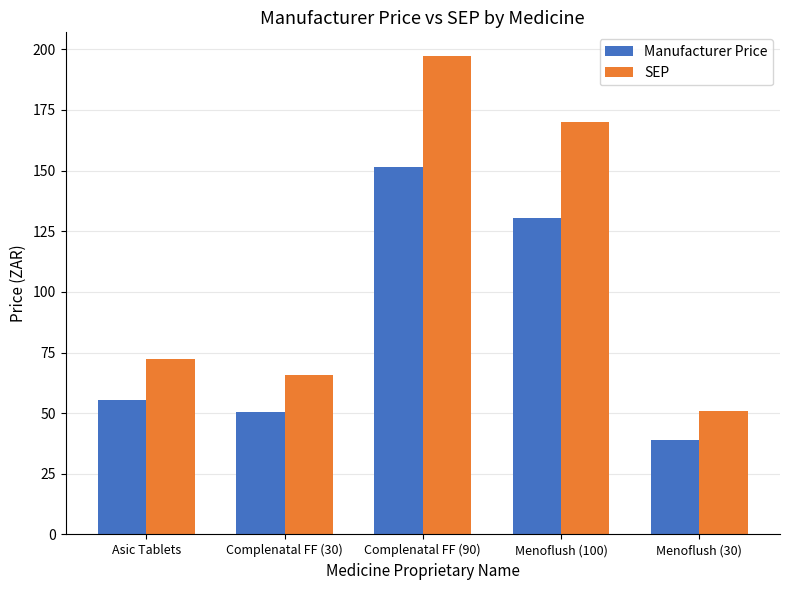

What is the total value across all series at Menoflush (100)?

300.4